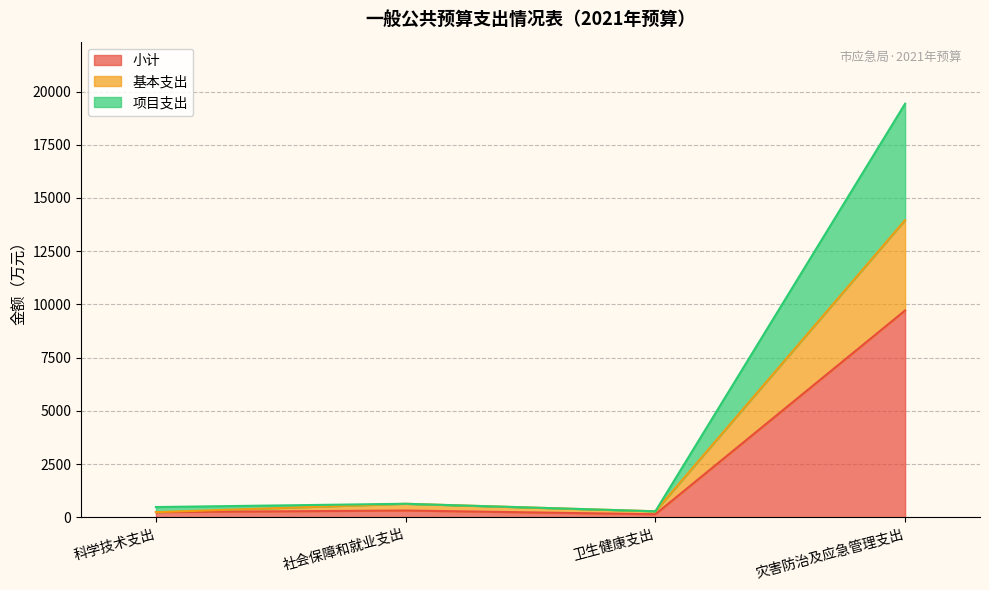

Does the chart display data point markers on the line(s)?

No